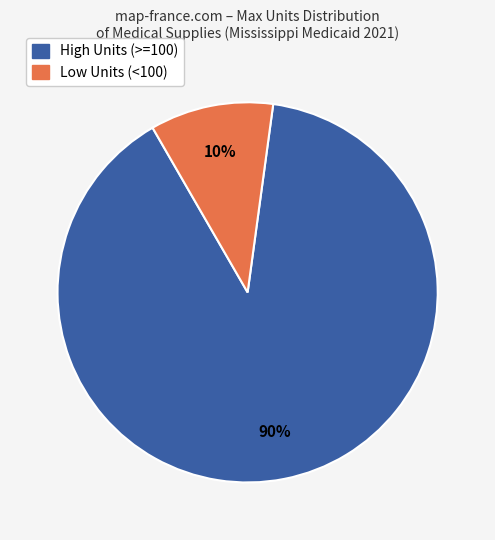

Is there any slice that represents more than half of the pie?

Yes